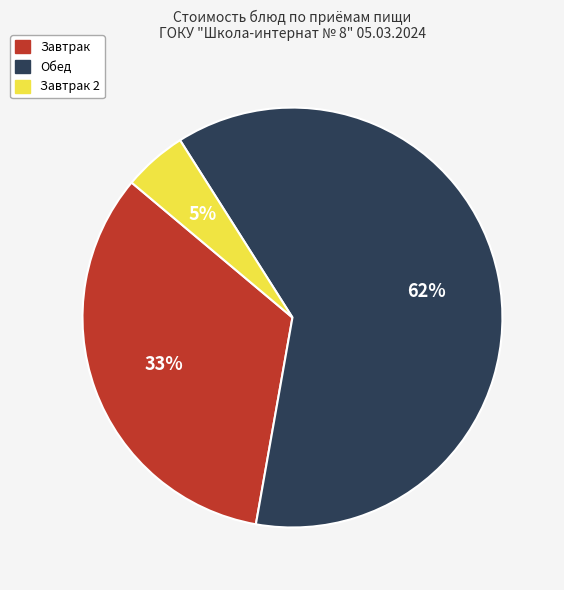

Is it true that Обед is 56% of the pie?

False